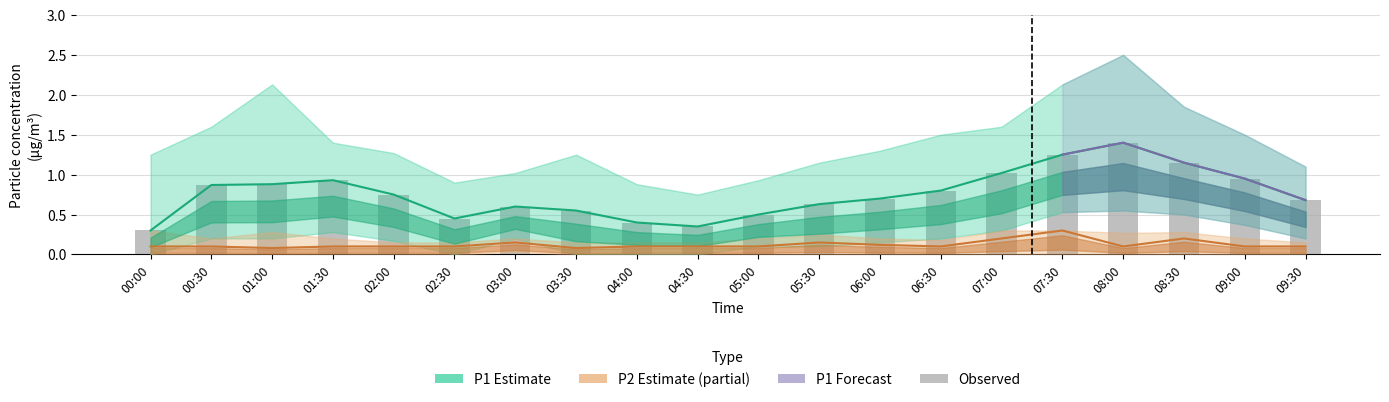

What is the sum of the P2 values at 05:00 and 05:30?

0.2